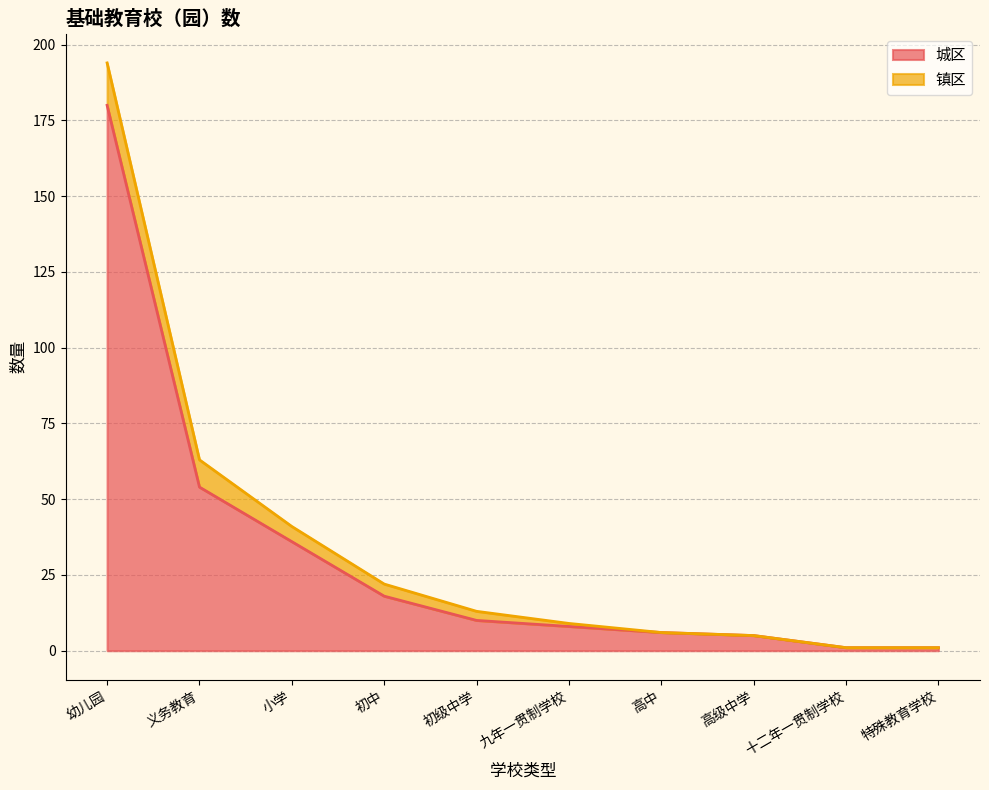

What position from the left is 初中?

4